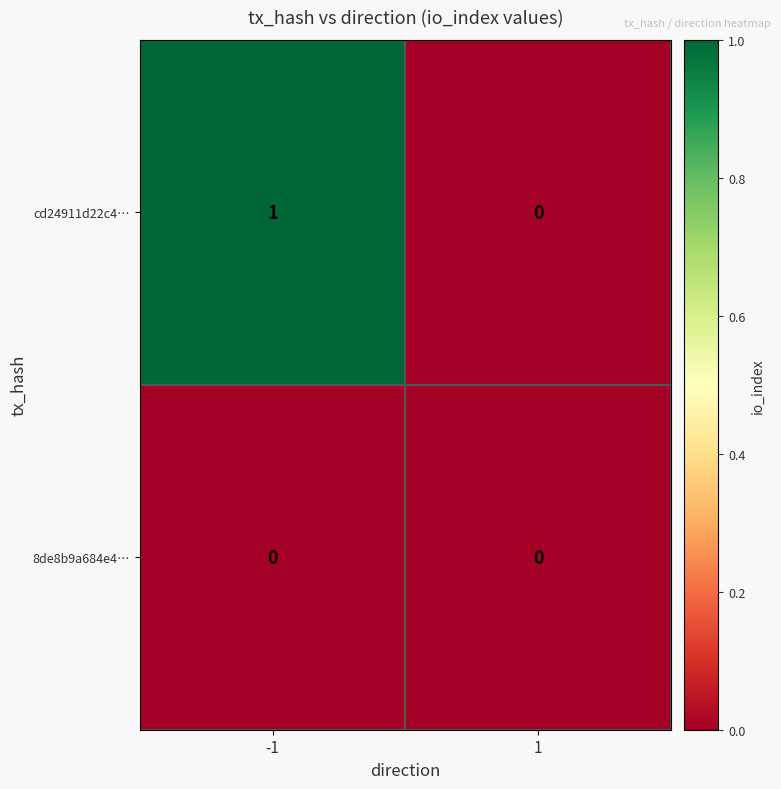

The value of 8de8b9a684e4… at -1 is 0. True or false?

True